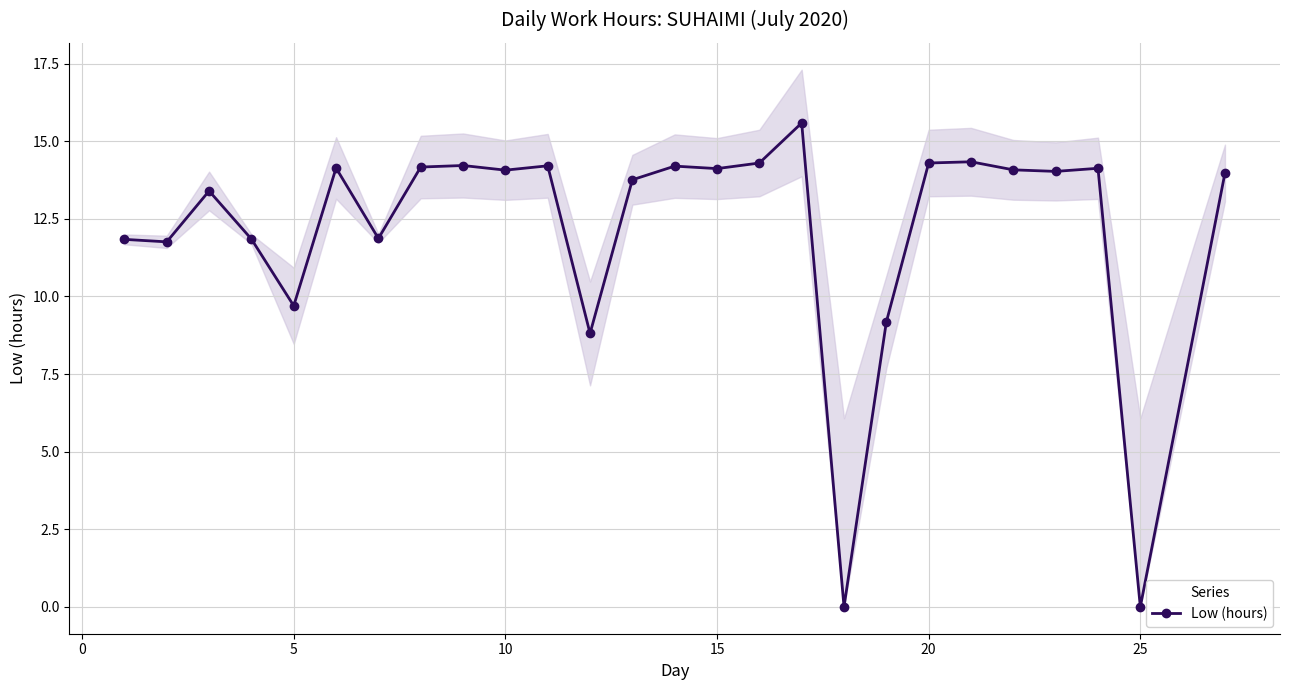

True or false: the data has more than 2 interior local peaks.

True